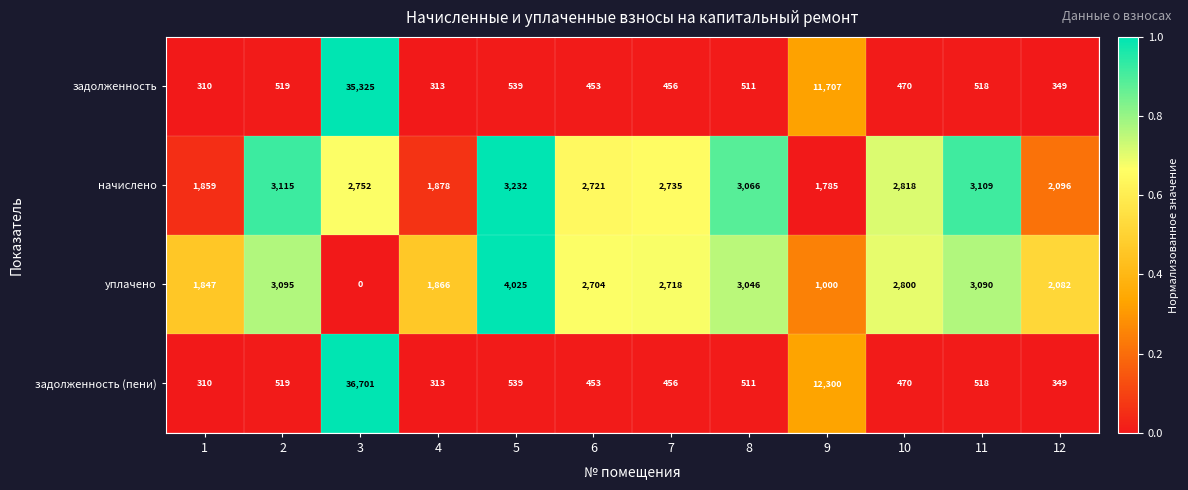

Which series has the largest range (max minus min)?

задолженность (пени)